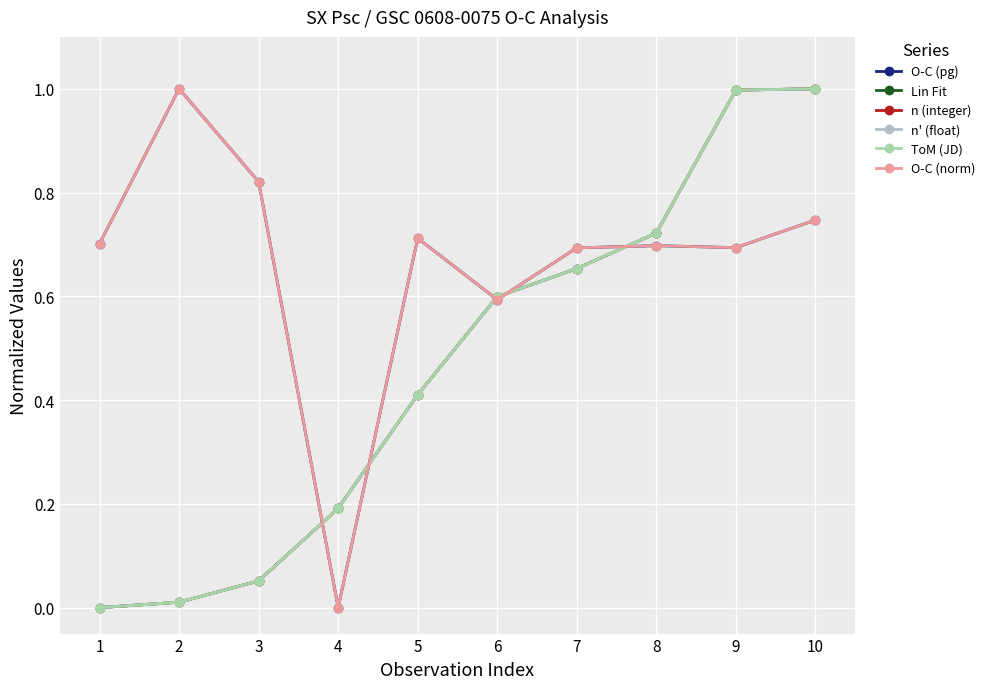

How many lines are shown in the chart?

6